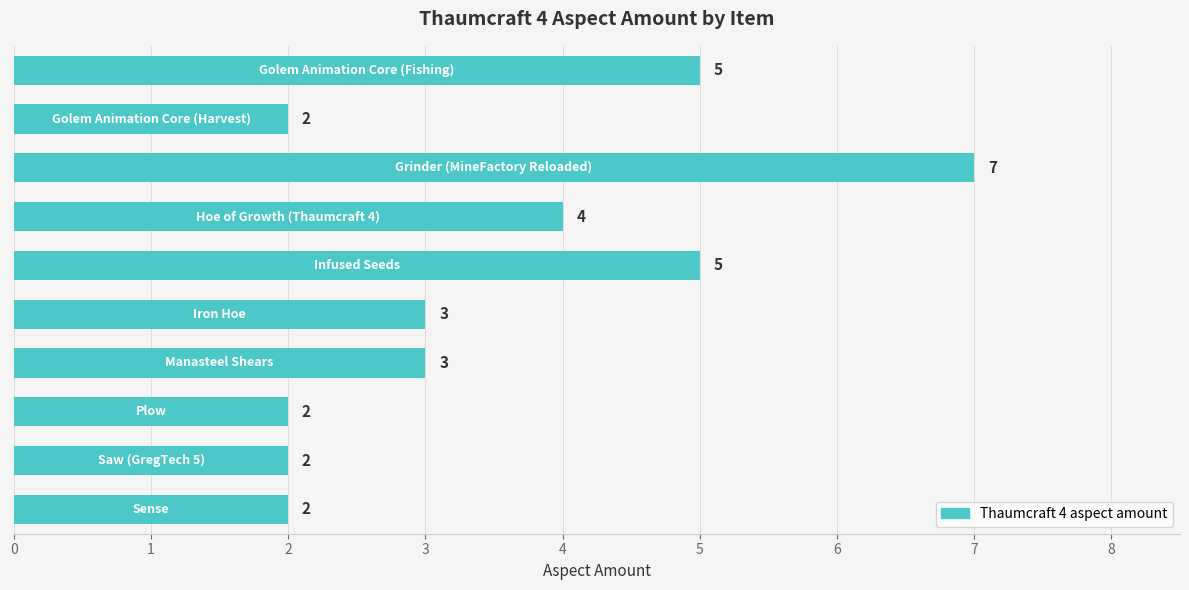

What is the maximum value shown in the chart?

7